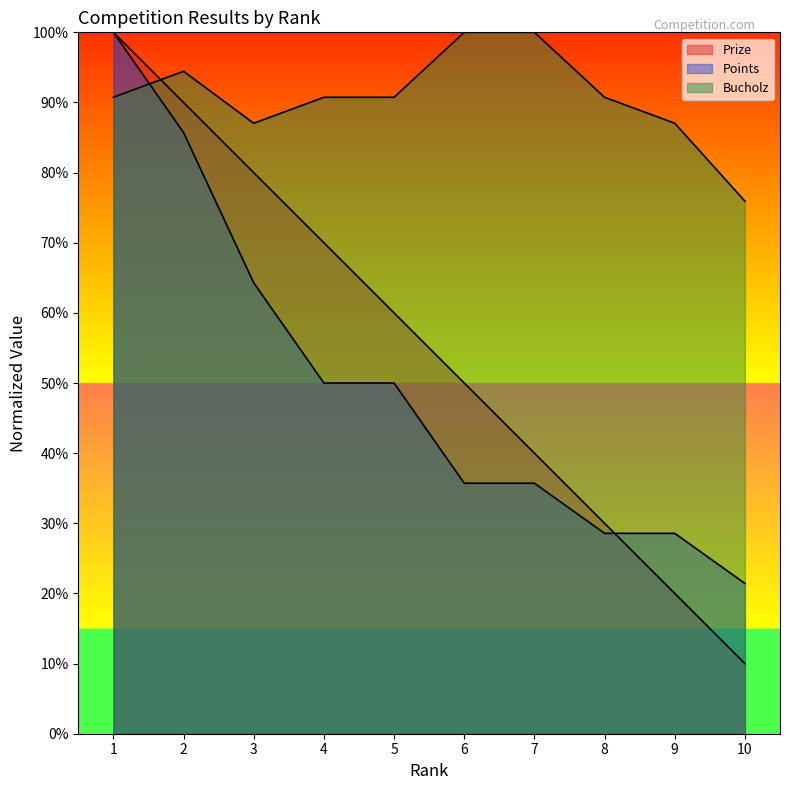

At 8, list the series in order from largest to smallest.

Bucholz, Prize, Points